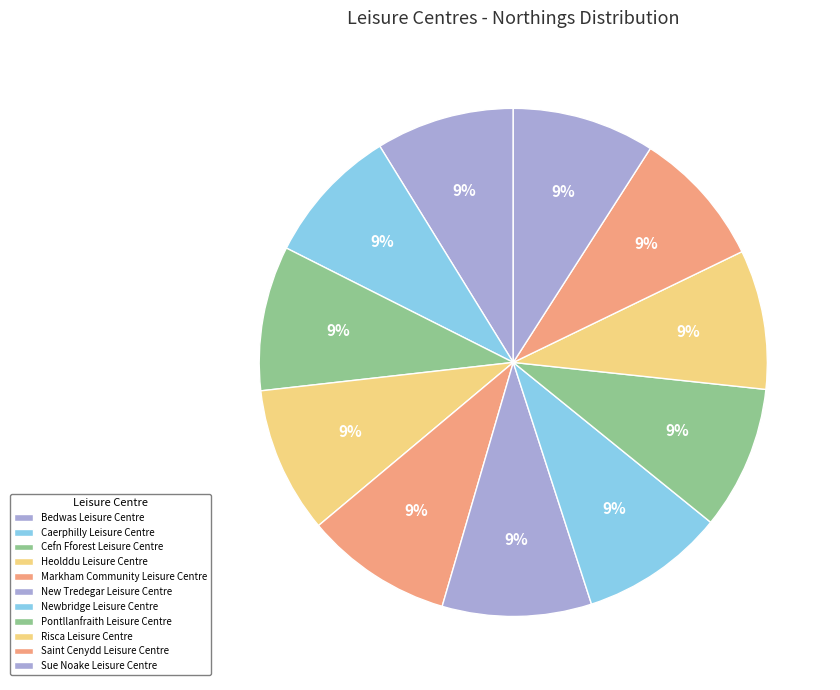

Which has a higher value, Saint Cenydd Leisure Centre or Pontllanfraith Leisure Centre?

Pontllanfraith Leisure Centre